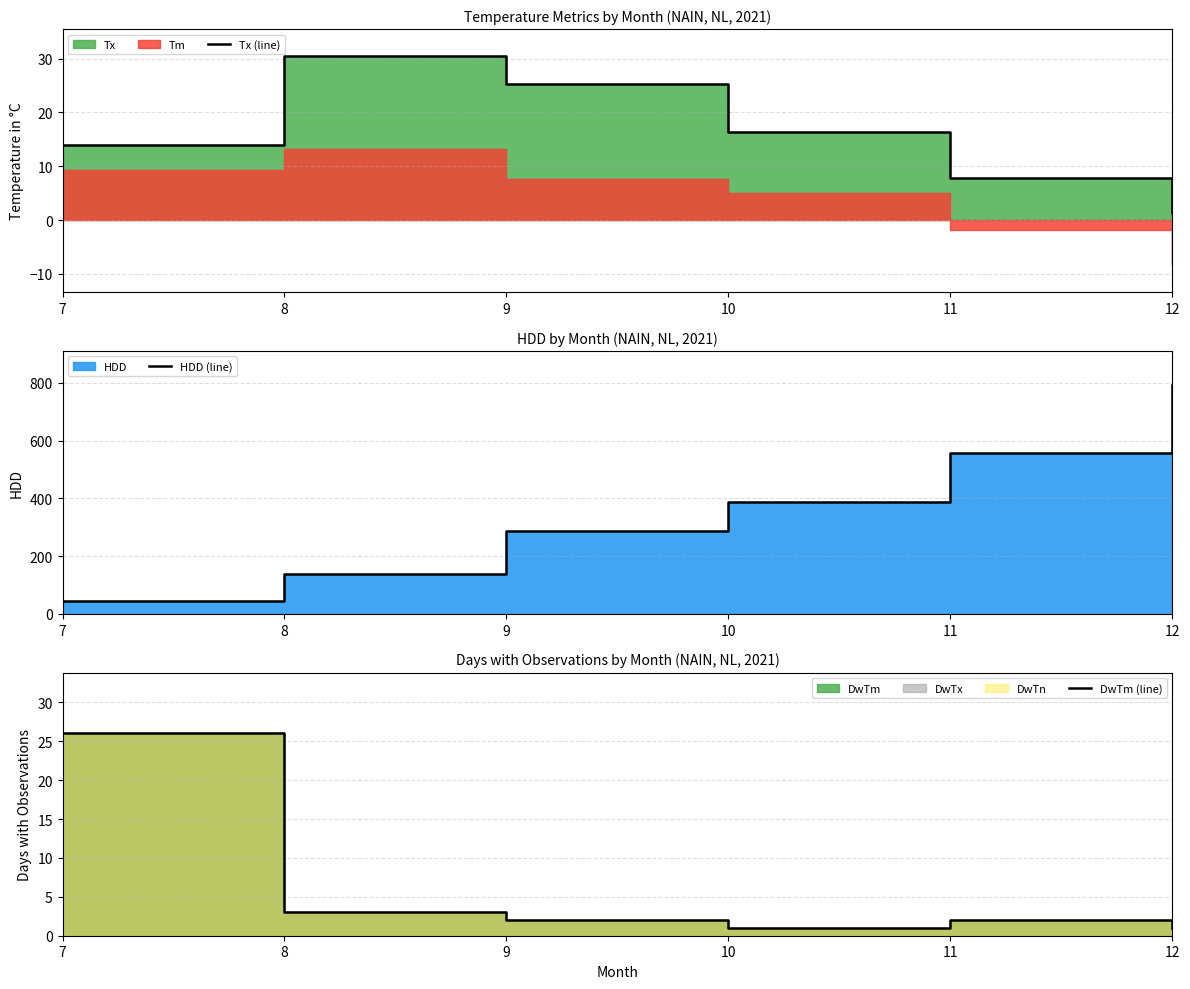

How many lines are shown in the chart?

3